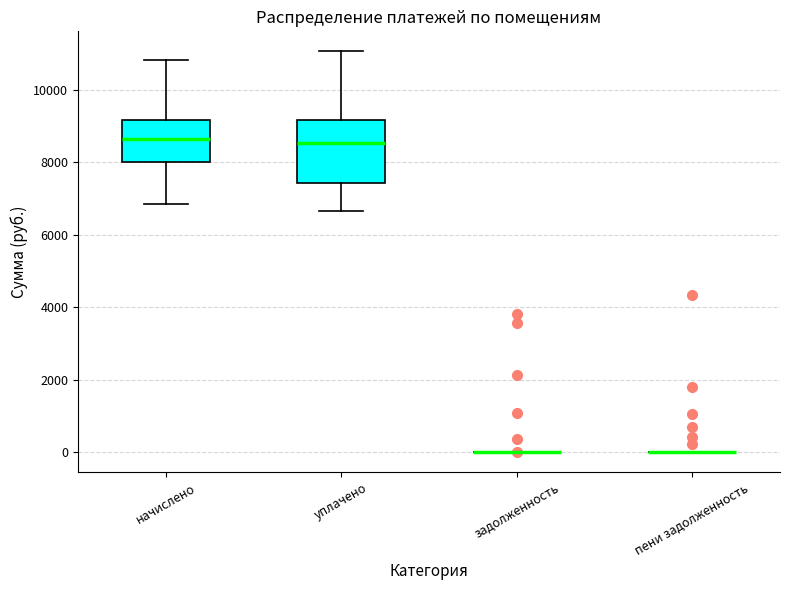

Where does the median line of the box for уплачено sit on the y-axis? The values are not printed on the chart, so give them approximately, as read against the axis.

8600